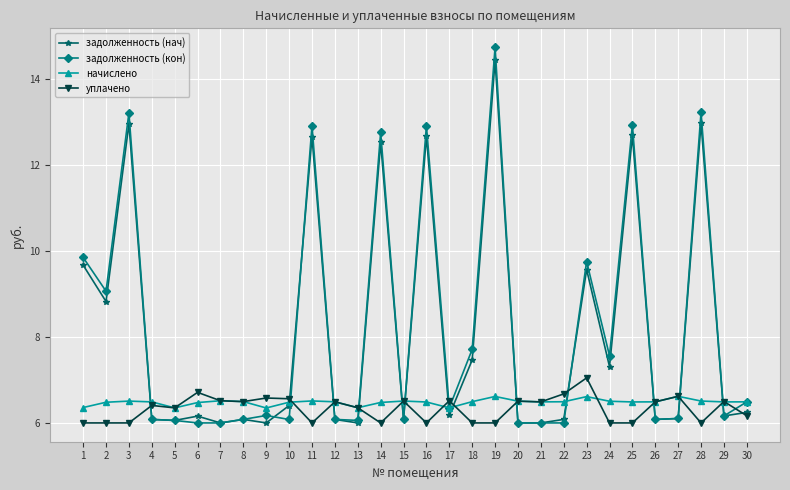

Does the chart display data point markers on the line(s)?

Yes